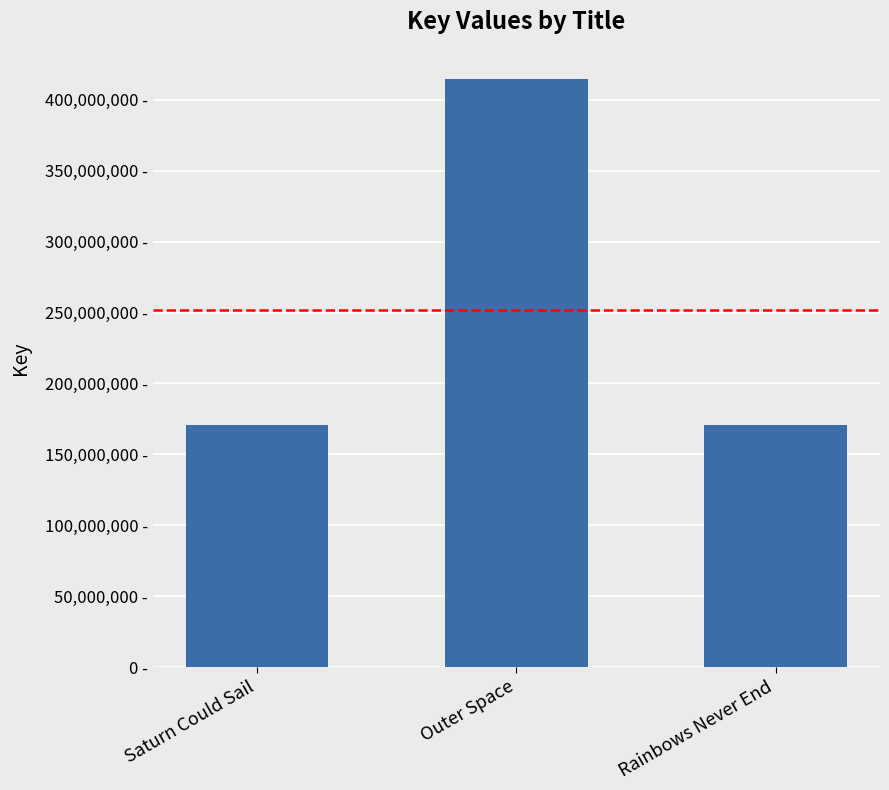

What is the change in value from Saturn Could Sail to Rainbows Never End?

-483